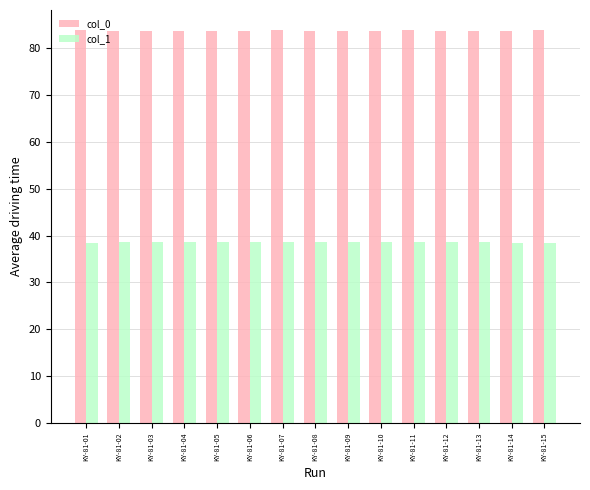

What is the difference between the col_0 values at KY-81-02 and KY-81-15?

0.2